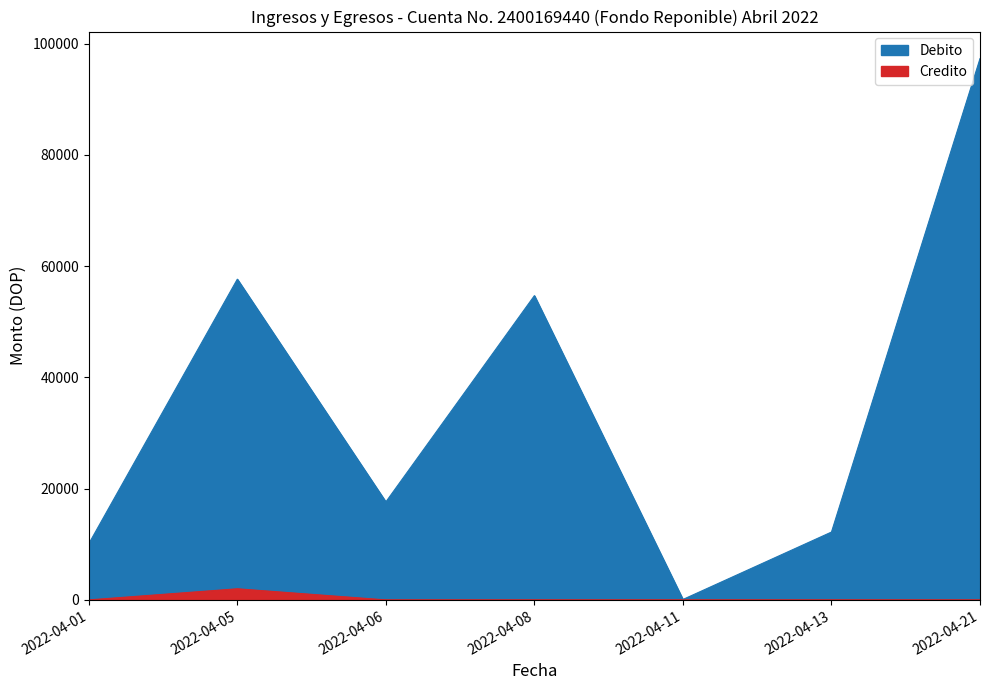

Rank the series by their maximum value, from lowest to highest.

Credito, Debito